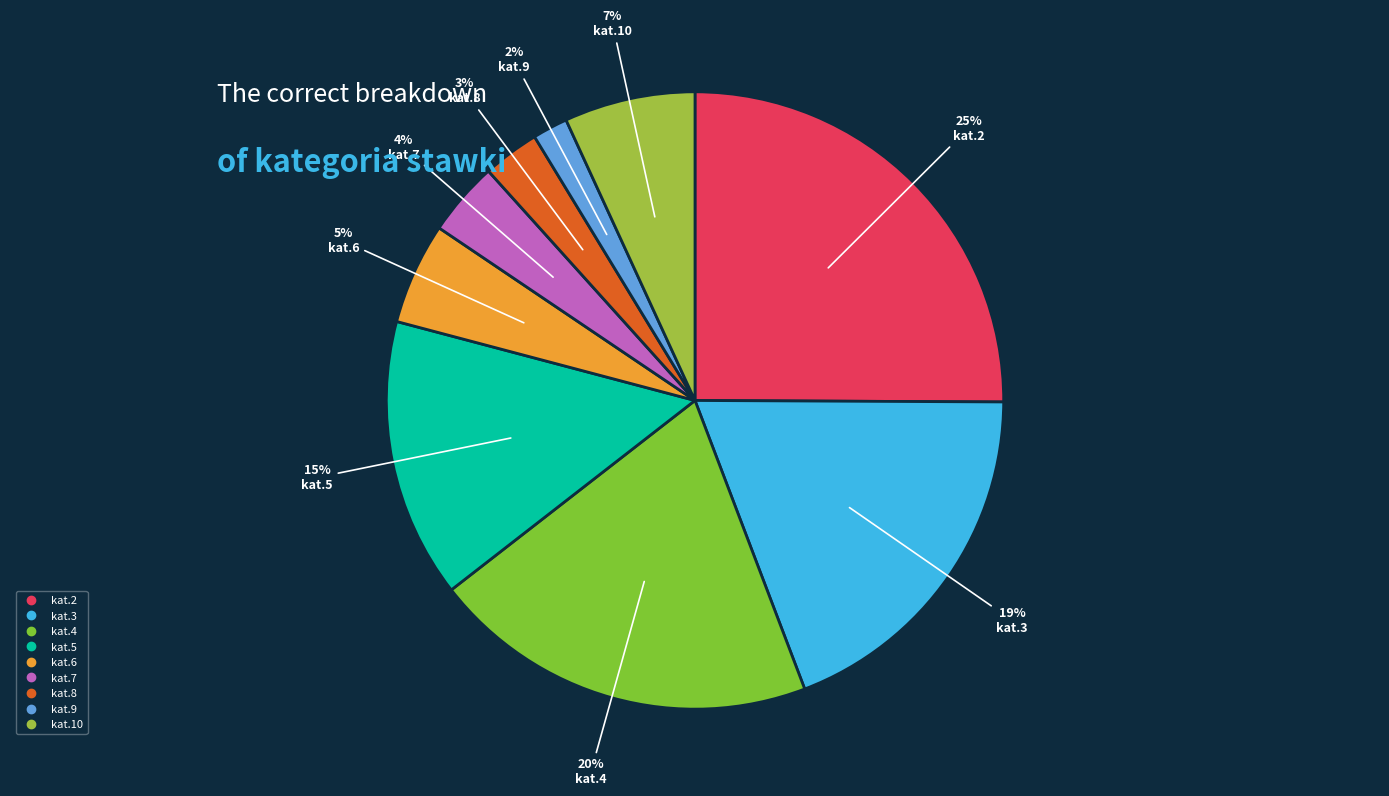

Is there any slice that represents more than half of the pie?

No